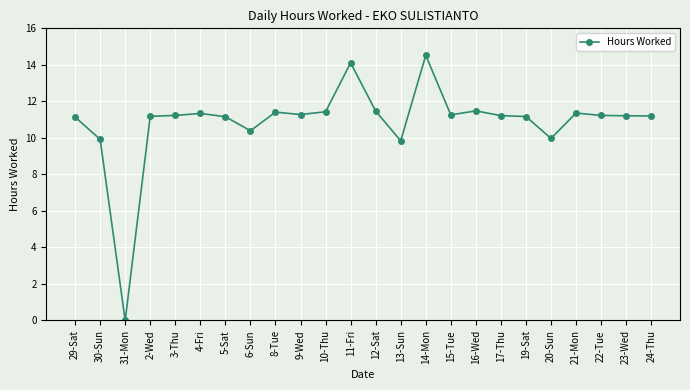

What is the change in value from 31-Mon to 22-Tue?

+11.2